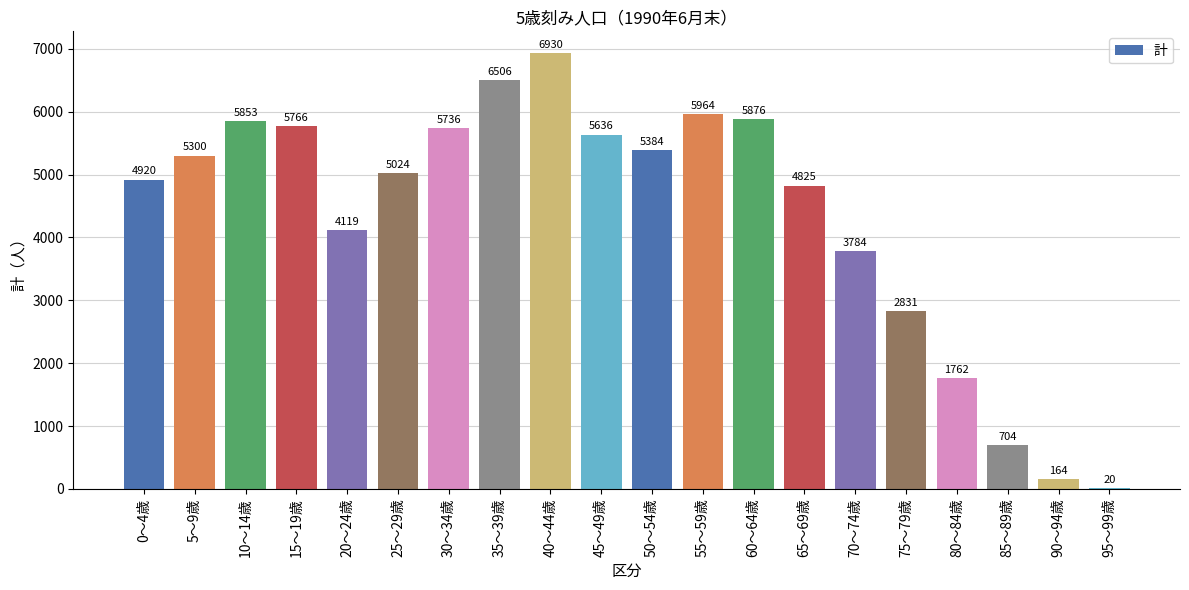

What is the maximum value shown in the chart?

6930